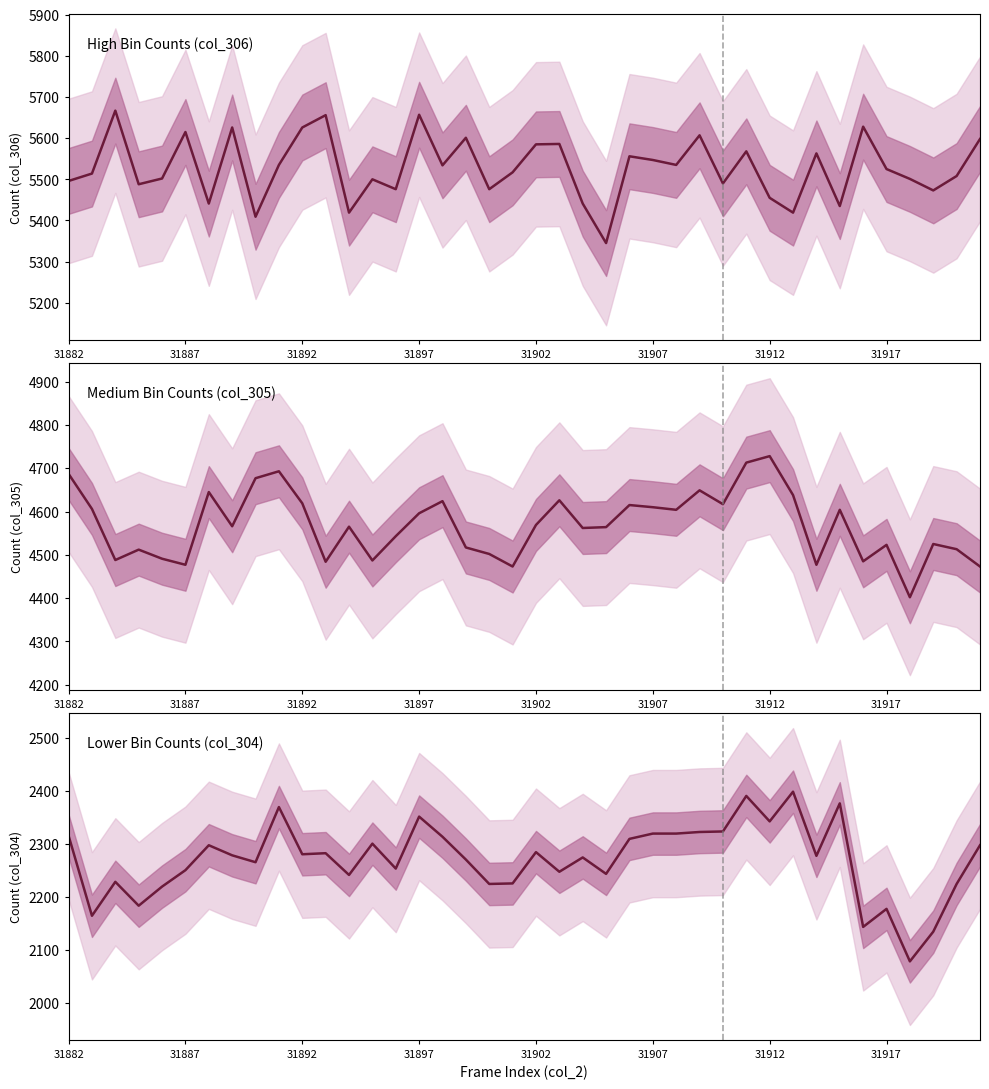

Reading right to left, what are all the values shown in this chart?

col_306: 5598	5508	5473	5501	5525	5628	5435	5563	5419	5455	5568	5490	5607	5535	5547	5556	5345	5441	5586	5585	5517	5476	5601	5534	5657	5476	5500	5419	5656	5626	5535	5409	5626	5441	5615	5502	5488	5667	5514	5496
col_305: 4473	4513	4525	4402	4523	4485	4604	4477	4638	4728	4713	4617	4649	4604	4610	4615	4564	4562	4626	4569	4473	4502	4517	4624	4596	4543	4487	4565	4484	4619	4693	4677	4566	4645	4477	4491	4512	4488	4606	4687
col_304: 2297	2224	2134	2078	2177	2143	2376	2277	2398	2342	2390	2323	2322	2319	2319	2309	2243	2274	2247	2284	2225	2224	2270	2313	2351	2253	2300	2241	2282	2280	2369	2265	2278	2297	2250	2219	2183	2228	2164	2315